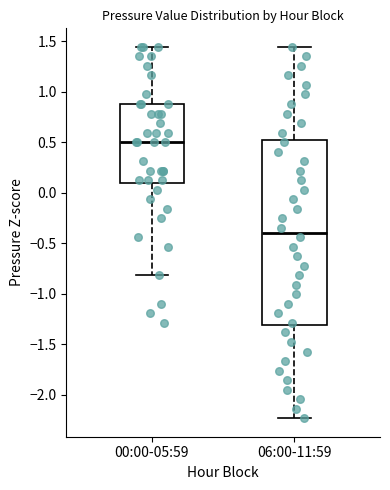

Where does the upper whisker of the box for 06:00-11:59 end on the y-axis? The values are not printed on the chart, so give them approximately, as read against the axis.

1.45